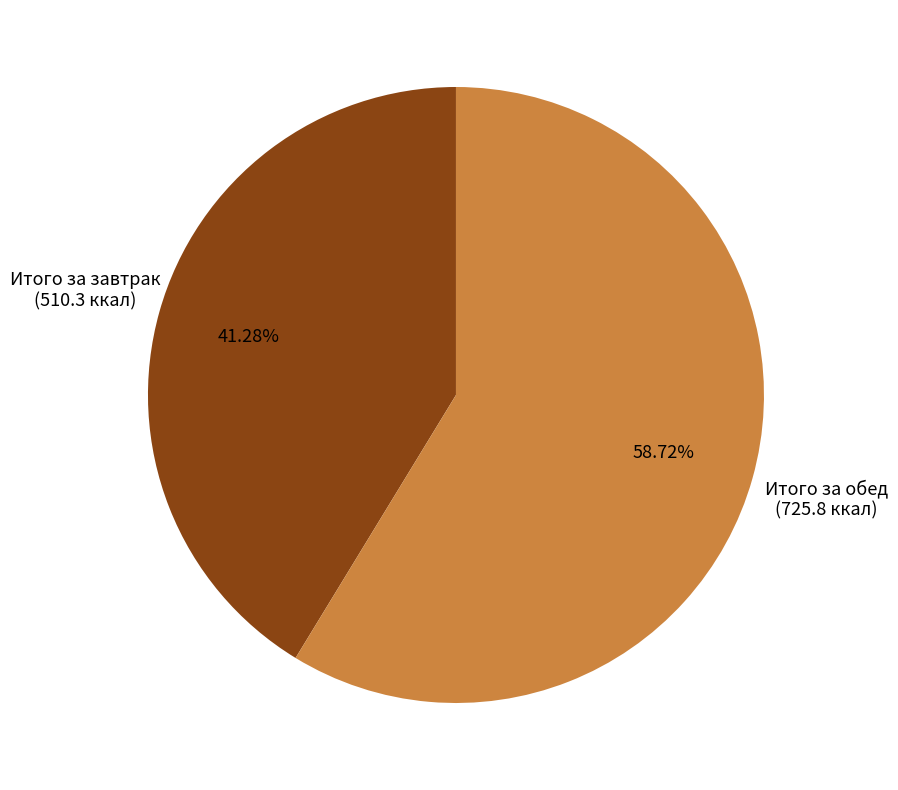

Is it true that Итого за завтрак is 27% of the pie?

False